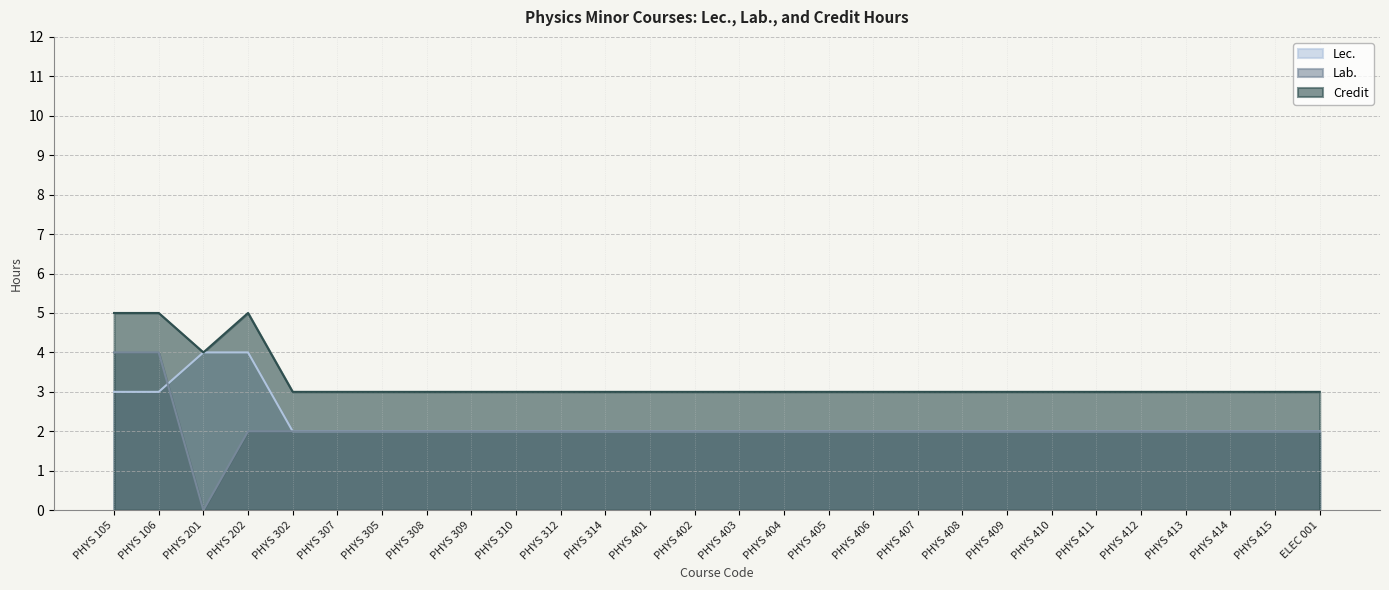

Which series has the widest spread of values?

Lab.